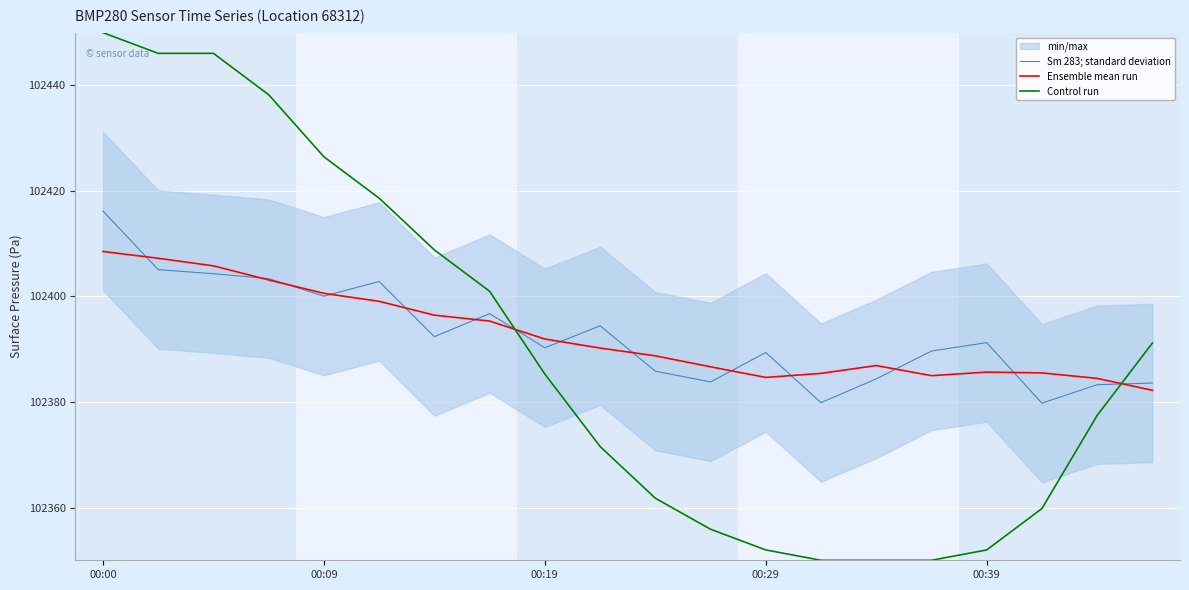

Is this an area chart (filled region under the line)?

No